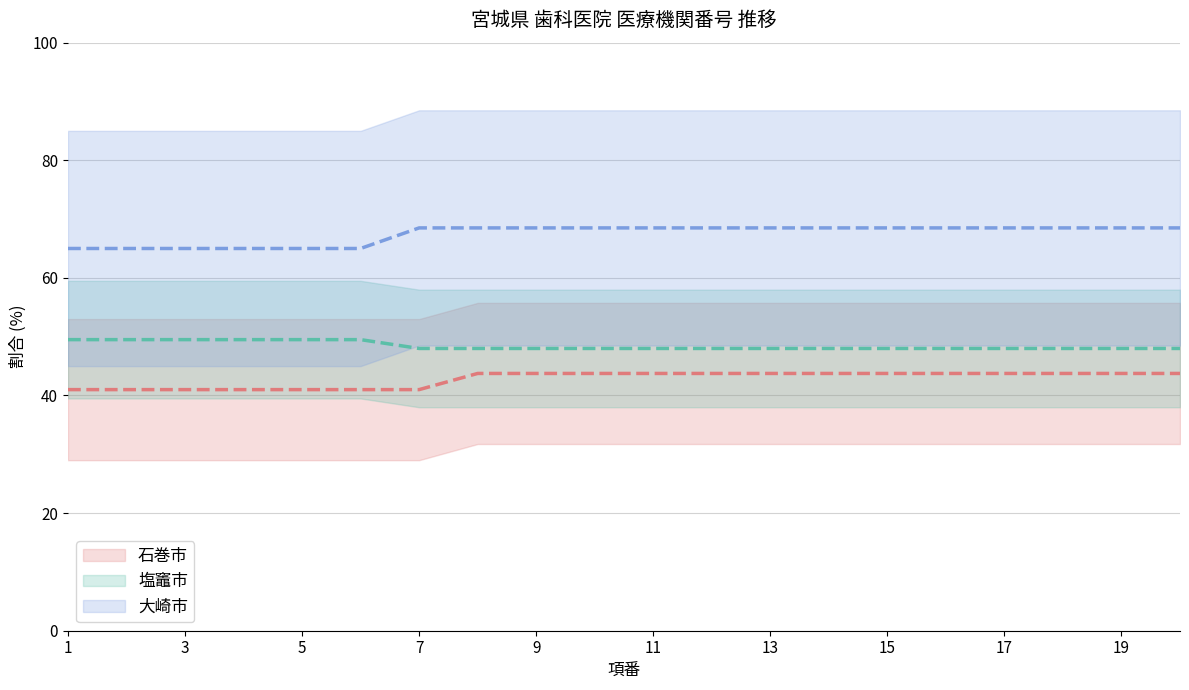

True or false: 石巻市 and 塩竈市 cross at least once.

False